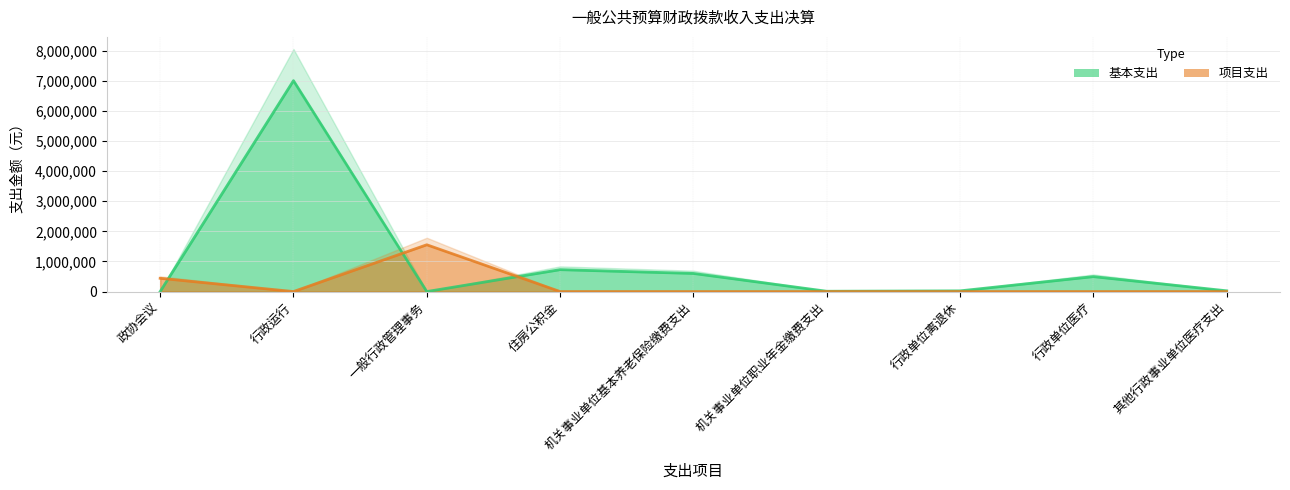

Rank the series by their average value, from highest to lowest.

基本支出, 项目支出